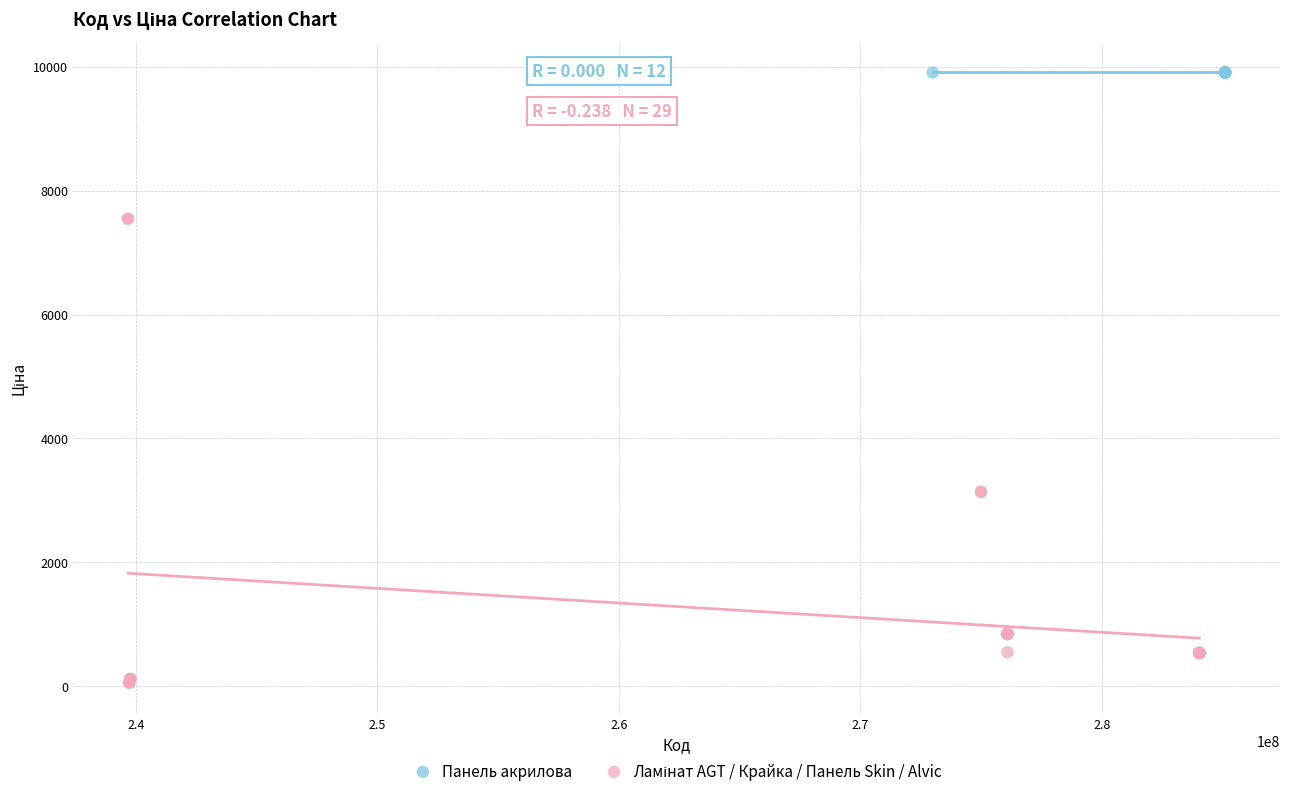

Which series contains the highest Y value?

Панель акрилова